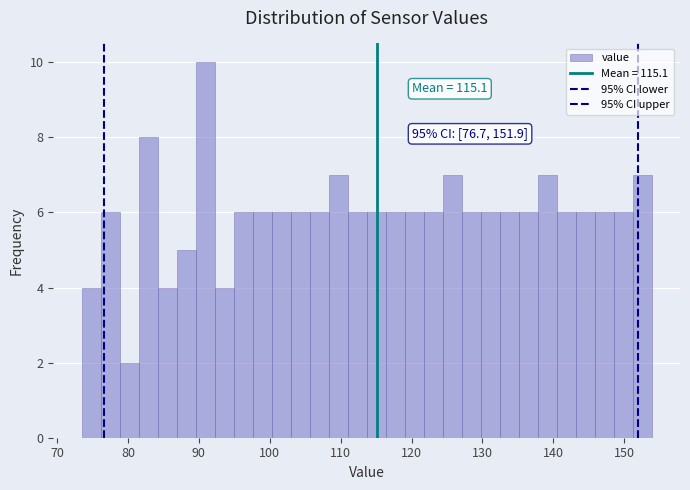

Read against the x-axis, roughly where is the centre of the tallest bar?

91